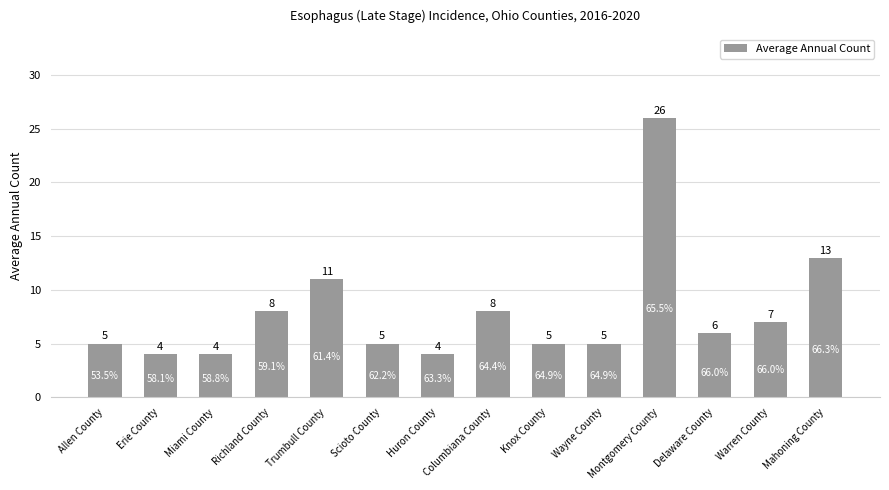

What is the change in value from Trumbull County to Huron County?

-7